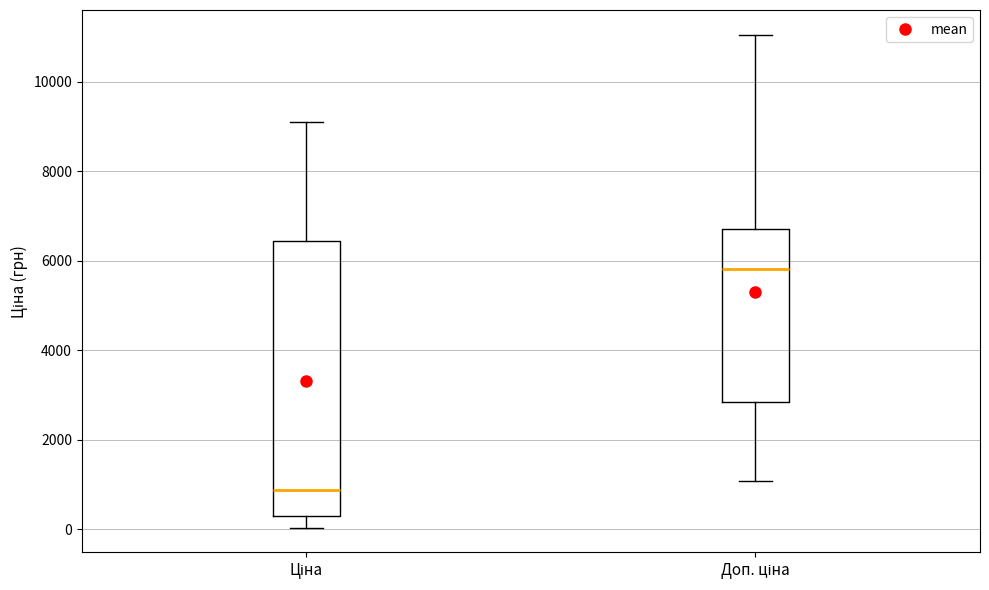

Which box's median line is the lowest?

Ціна